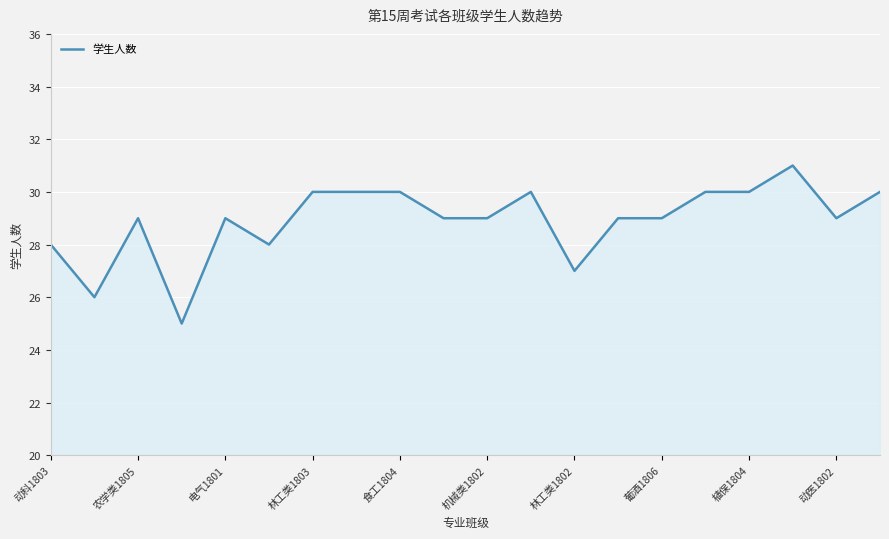

What is the smallest value displayed?

25